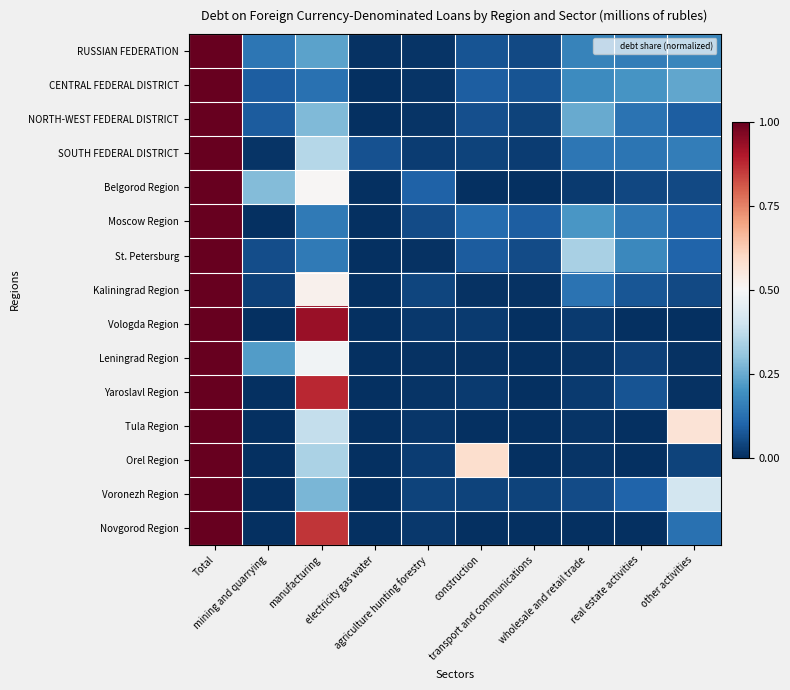

Which series has the widest spread of values?

Belgorod Region